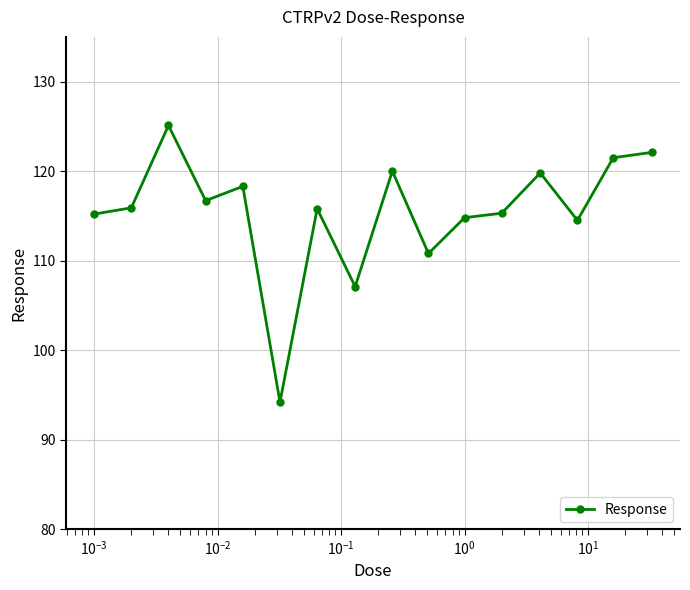

What is the sum of all values?

1847.1